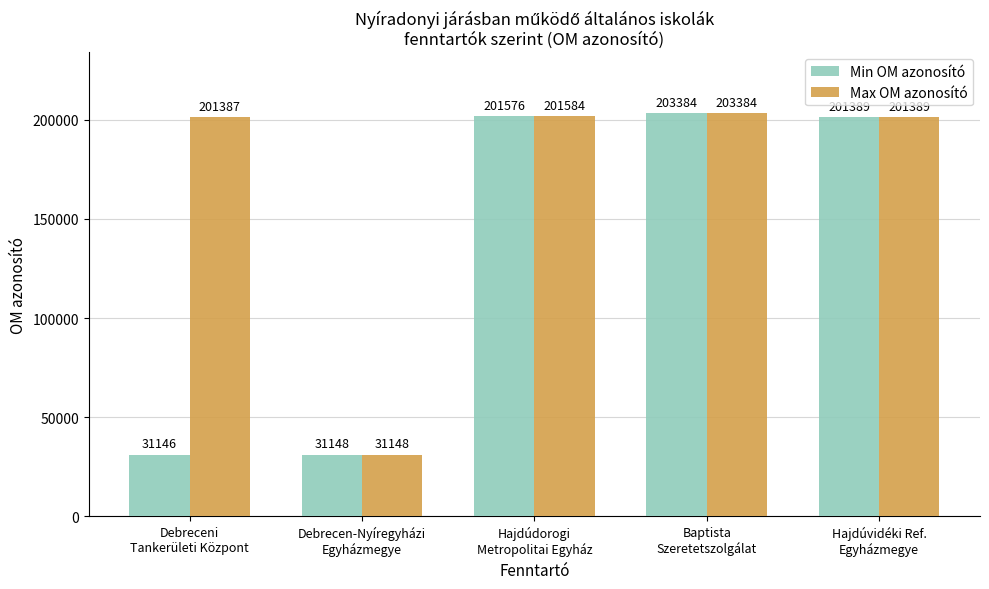

What are all the series names shown in the legend?

Min OM azonosító, Max OM azonosító